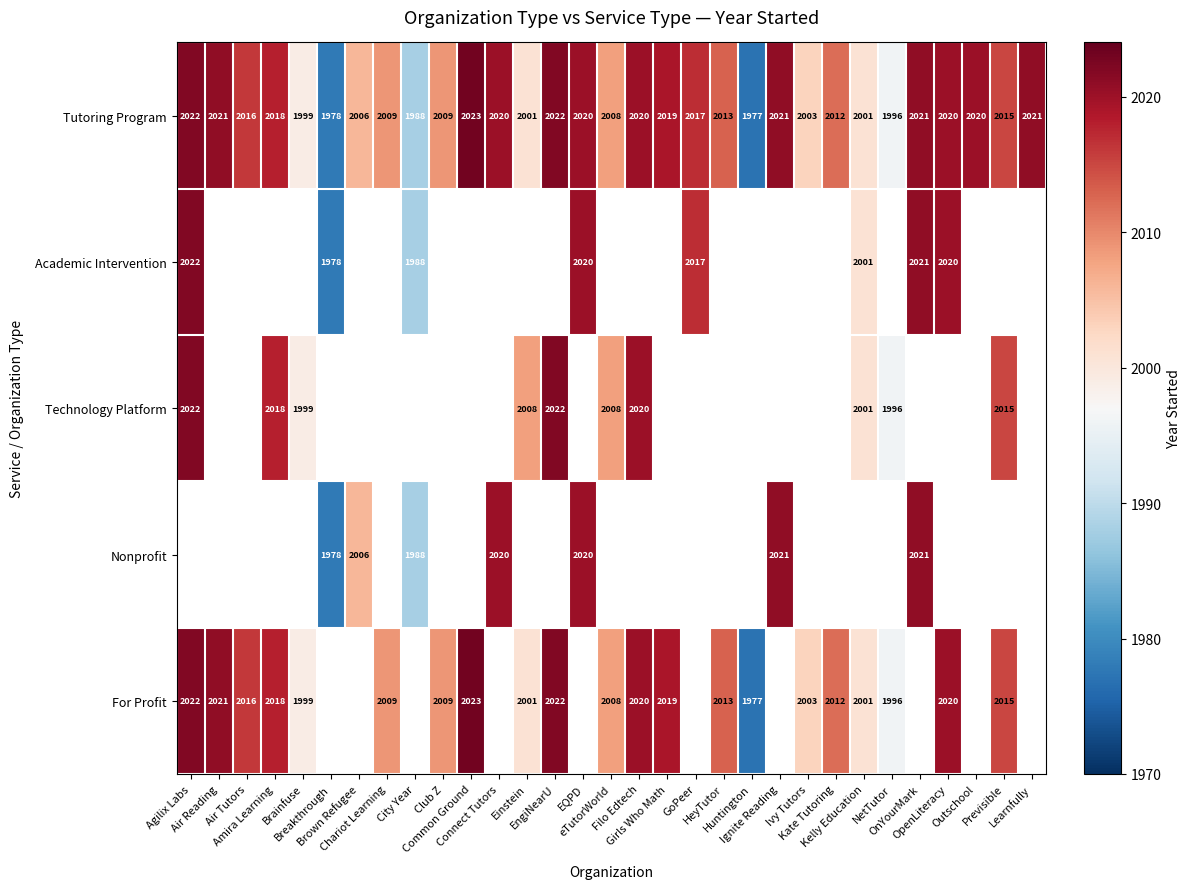

At how many categories does at least one series exceed 1997?

27